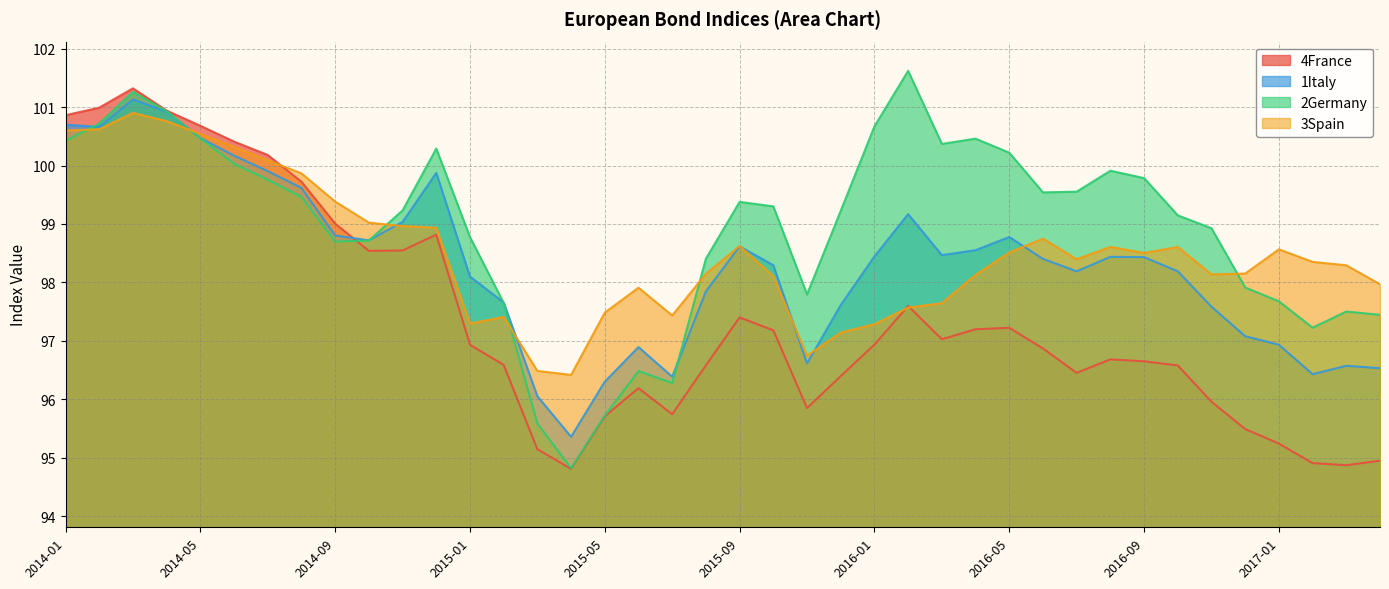

How many lines are shown in the chart?

4